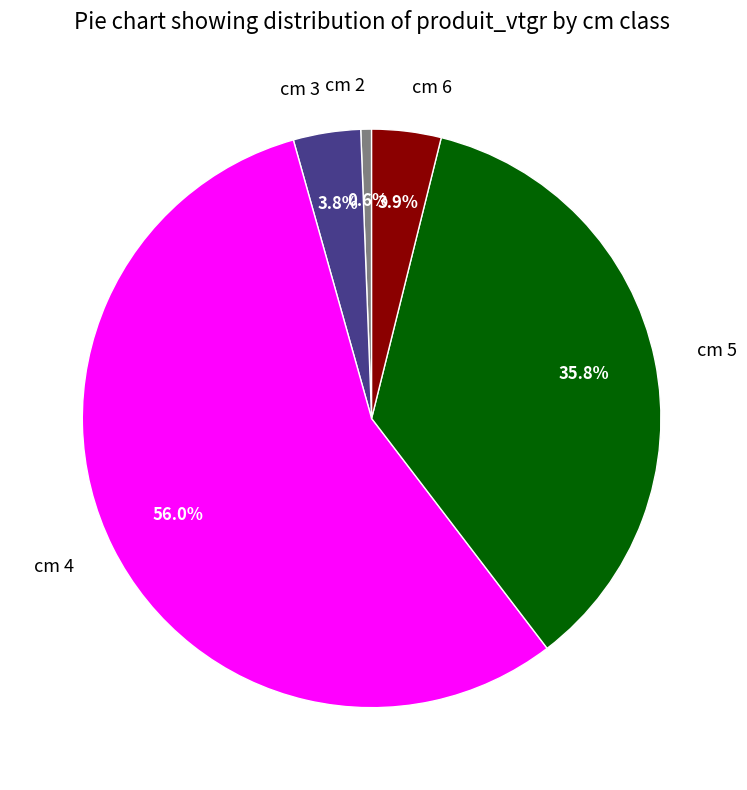

What is the smallest slice in the pie chart?

cm 2